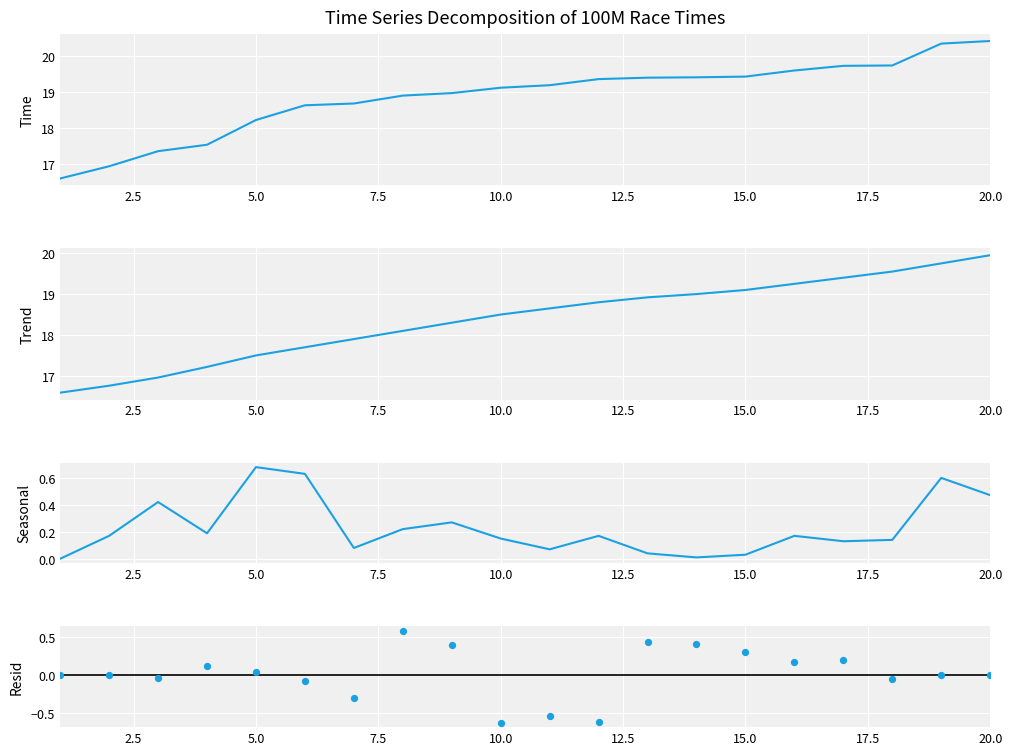

What are all the series names shown in the legend?

Avg Time by Place, Trend, Seasonal, Resid